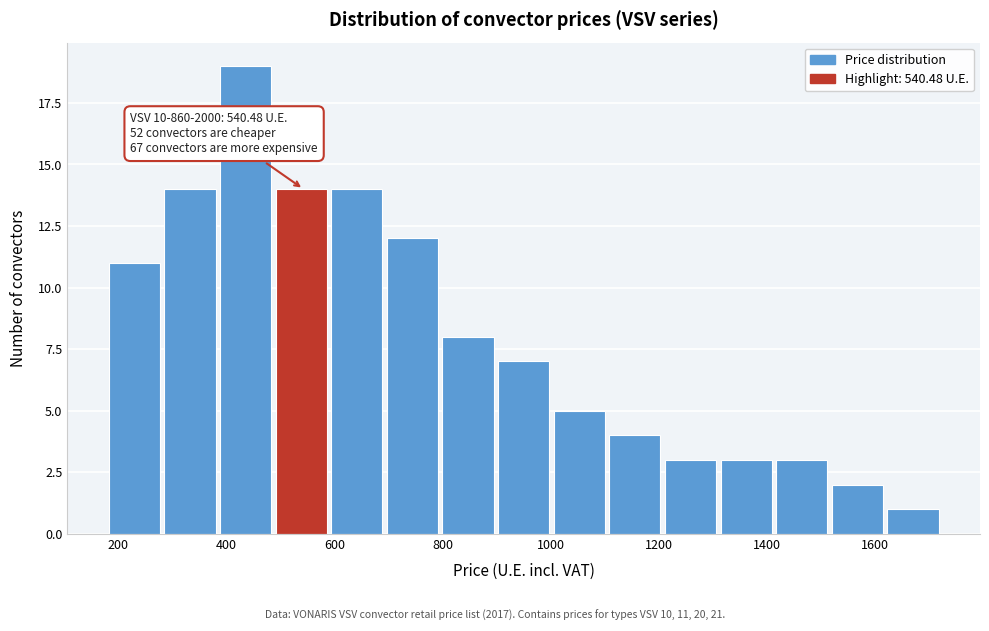

Which range on the x-axis has the tallest bar?

380 to 500